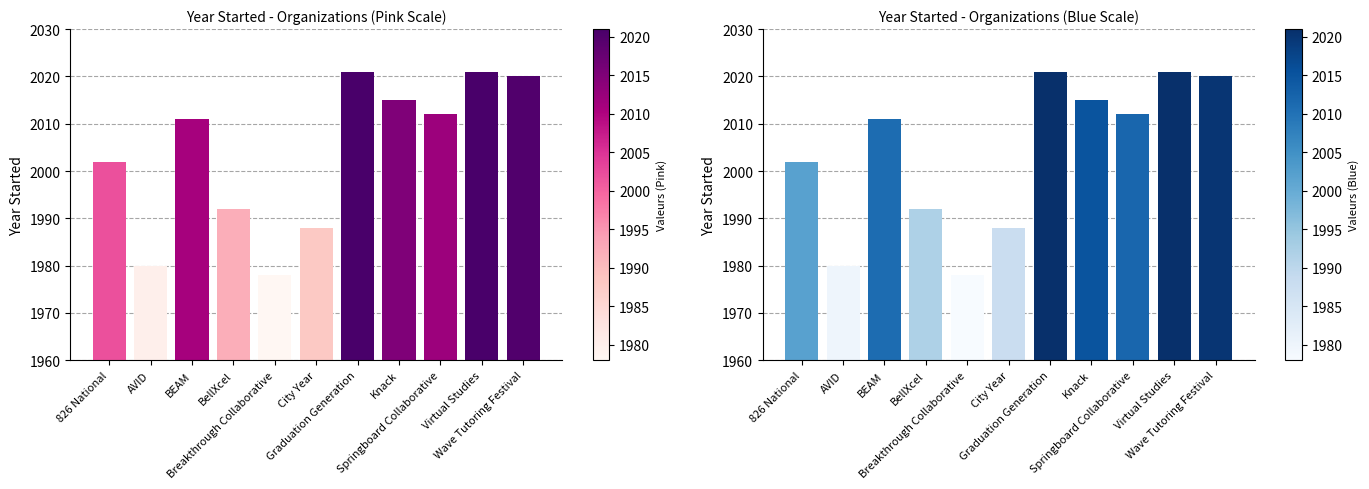

True or false: the data shows 2650 at Wave Tutoring Festival.

False